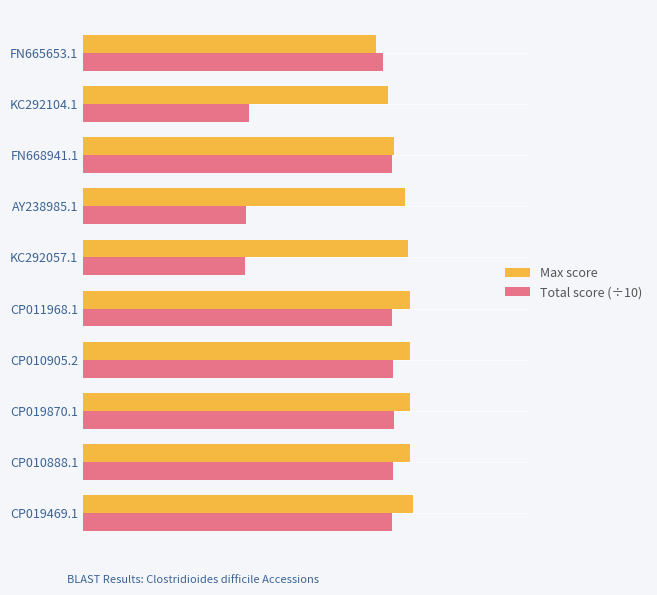

Reading left to right, extract all data points from this chart.

Max score: 560.0	554.0	554.0	554.0	554.0	551.0	545.0	527.0	517.0	497.0
Total score (÷10): 523.7	525.3	526.6	525.3	524.2	274.8	275.3	523.4	281.9	509.1